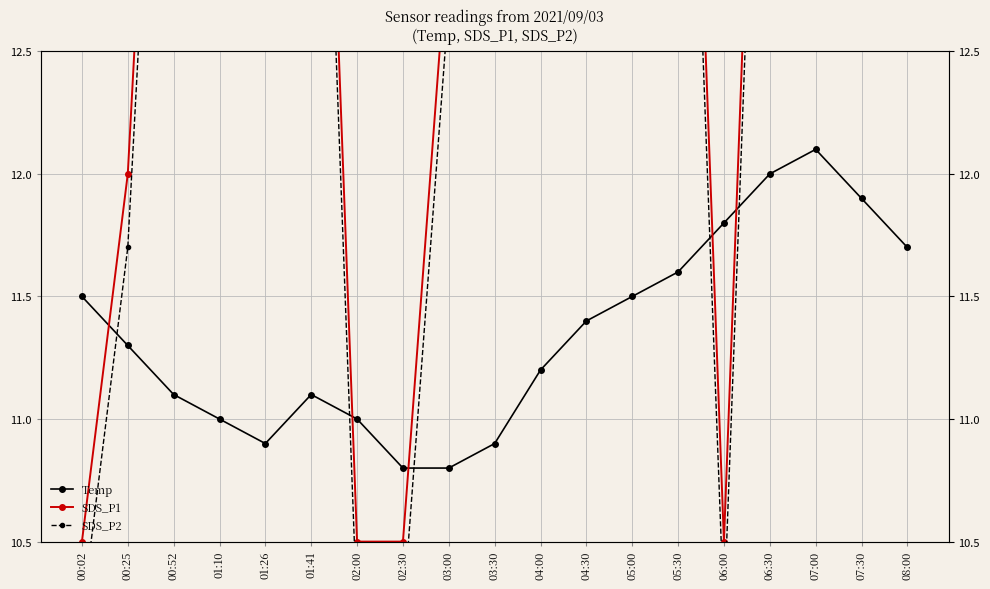

Reading left to right, transcribe all the data shown in this chart.

Temp: 00:02=11.5	00:25=11.3	00:52=11.1	01:10=11.0	01:26=10.9	01:41=11.1	02:00=11.0	02:30=10.8	03:00=10.8	03:30=10.9	04:00=11.2	04:30=11.4	05:00=11.5	05:30=11.6	06:00=11.8	06:30=12.0	07:00=12.1	07:30=11.9	08:00=11.7
SDS_P1: 00:02=10.5	00:25=12.0	00:52=15.5	01:10=20.5	01:26=14.5	01:41=15.5	02:00=10.5	02:30=10.5	03:00=13.0	03:30=19.0	04:00=15.5	04:30=13.0	05:00=17.0	05:30=15.5	06:00=10.5	06:30=15.5	07:00=13.0	07:30=17.0	08:00=15.5
SDS_P2: 00:02=10.2	00:25=11.7	00:52=15.2	01:10=20.2	01:26=14.2	01:41=15.2	02:00=10.2	02:30=10.2	03:00=12.7	03:30=18.7	04:00=15.2	04:30=12.7	05:00=16.7	05:30=15.2	06:00=10.2	06:30=15.2	07:00=12.7	07:30=16.7	08:00=15.2